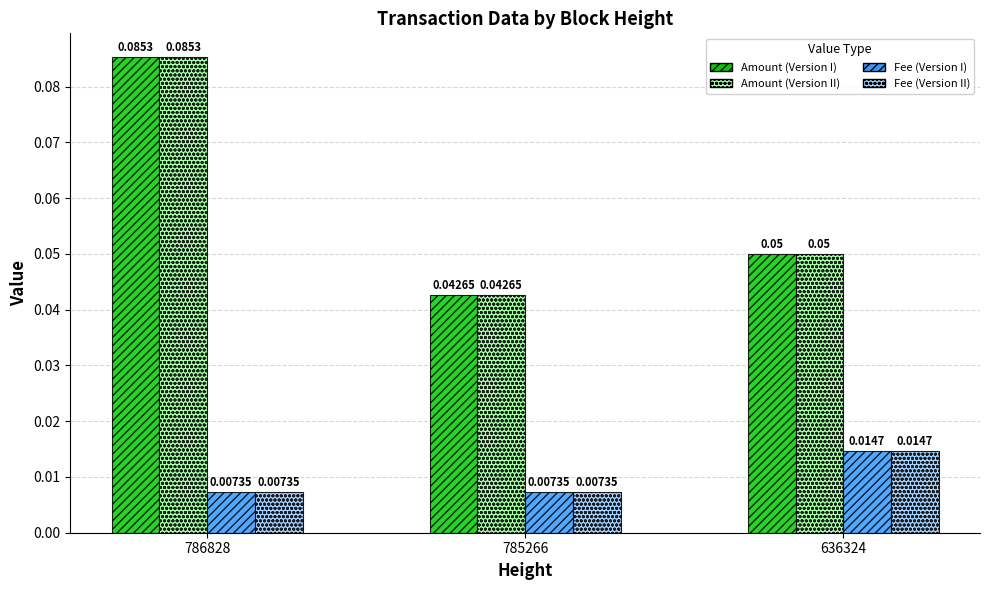

Rank the categories by Amount (Version I) value from highest to lowest.

786828, 636324, 785266